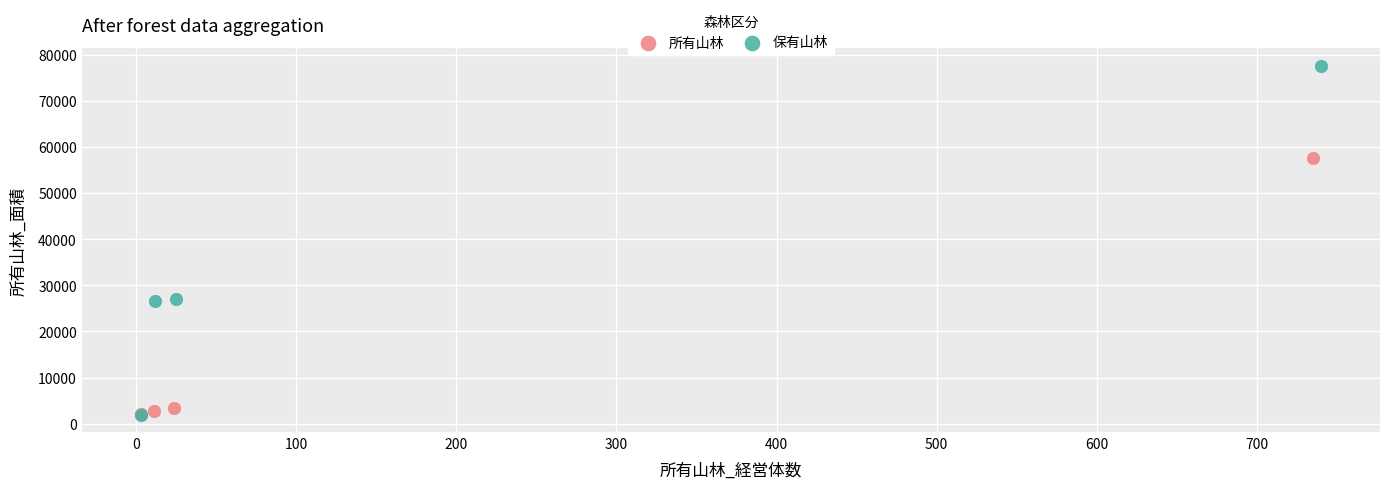

Which series has the largest Y range (max minus min)?

保有山林